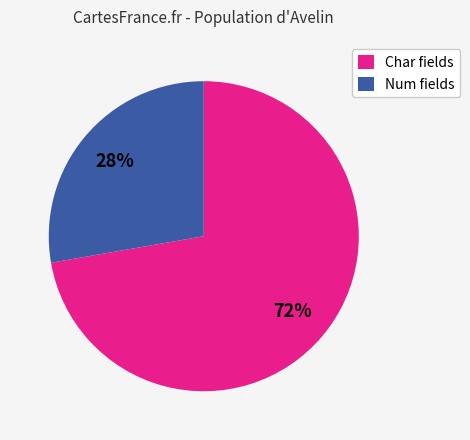

How many slices are in this pie chart?

2